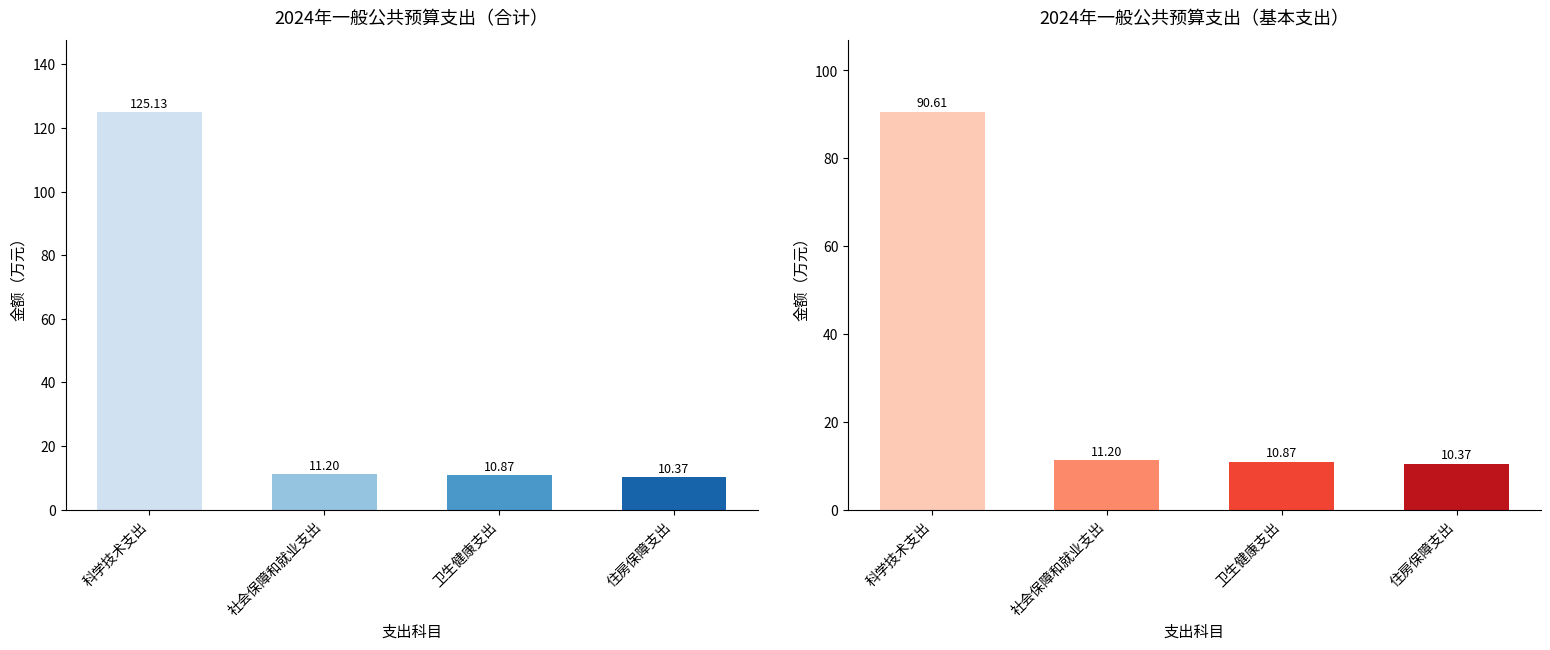

What value does the 基本支出 series have at 住房保障支出?

10.4